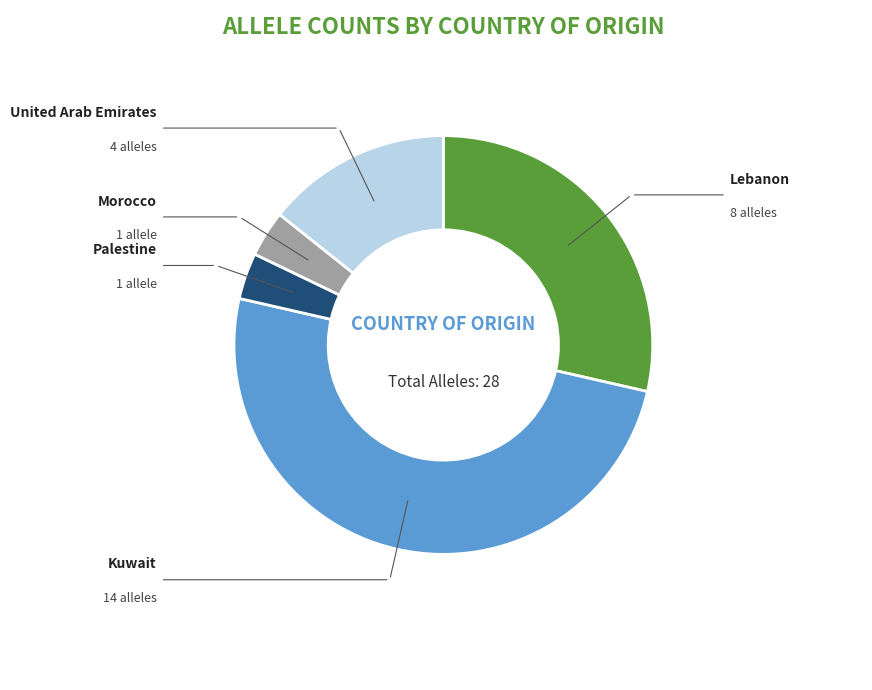

What is the smallest slice in the pie chart?

Palestine